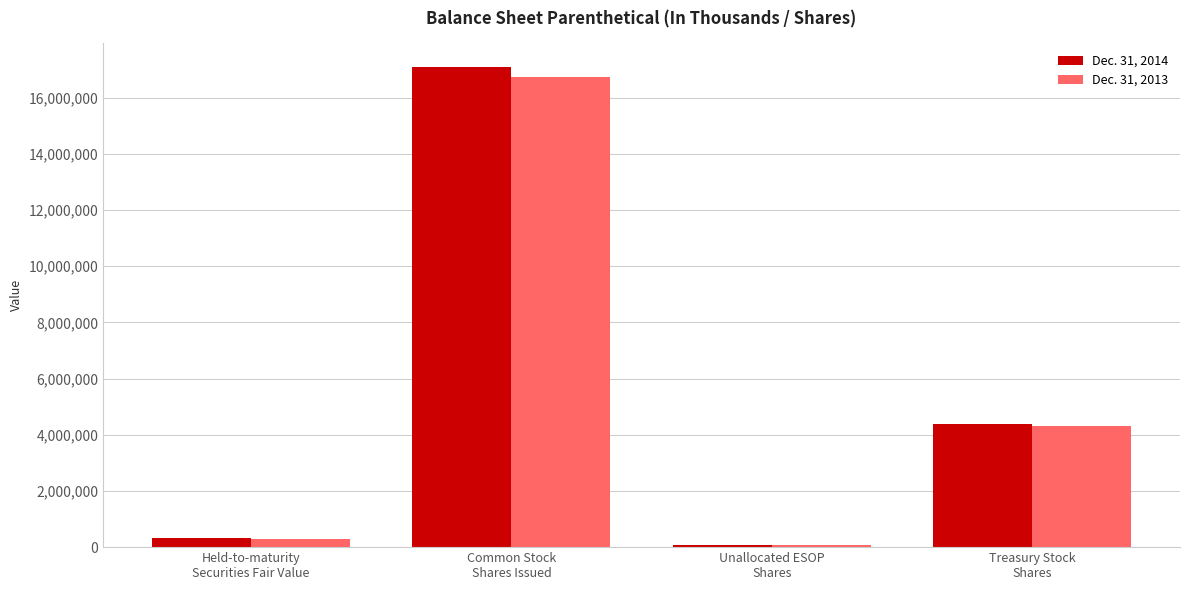

Which series has the widest spread of values?

Dec. 31, 2014